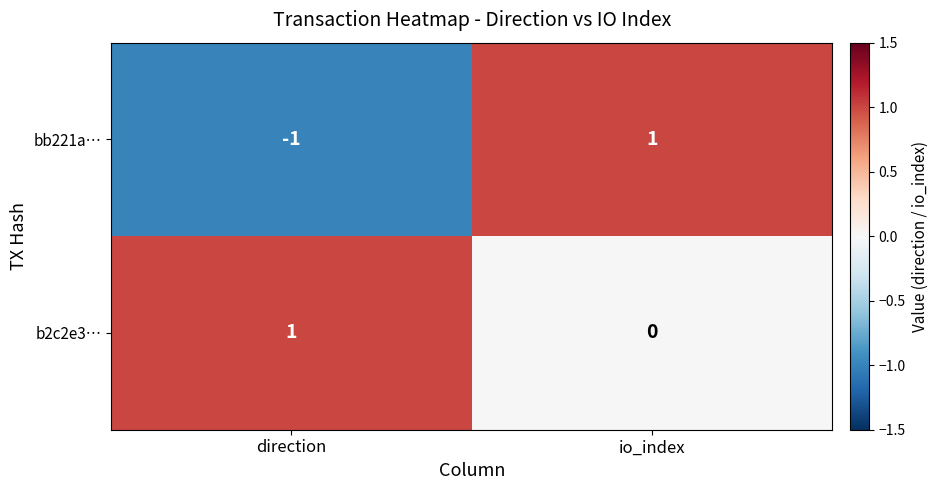

At which category is the sum across all series the highest?

io_index